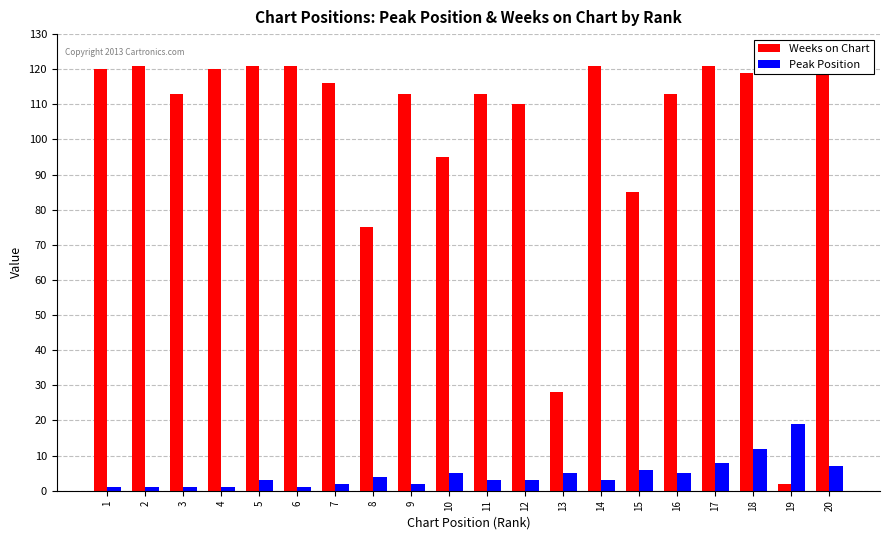

Reading left to right, list all the values displayed in this chart.

Weeks on Chart: 1=120	2=121	3=113	4=120	5=121	6=121	7=116	8=75	9=113	10=95	11=113	12=110	13=28	14=121	15=85	16=113	17=121	18=119	19=2	20=119
Peak Position: 1=1	2=1	3=1	4=1	5=3	6=1	7=2	8=4	9=2	10=5	11=3	12=3	13=5	14=3	15=6	16=5	17=8	18=12	19=19	20=7